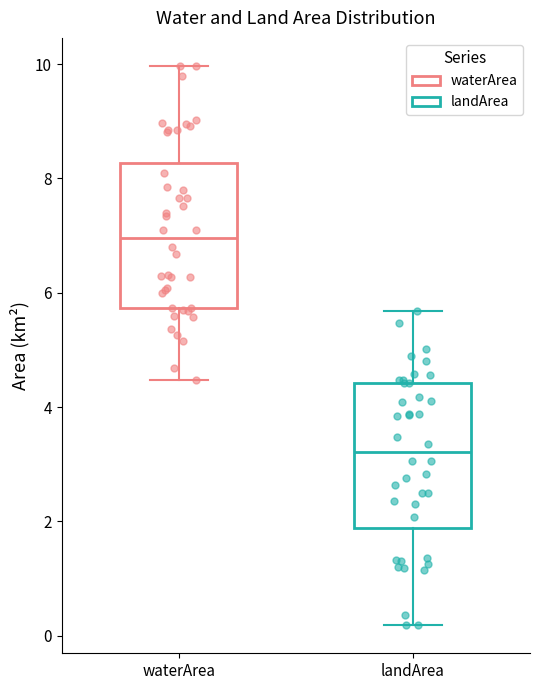

Reading left to right, transcribe this box plot: for each box, give where its median line is, the range the box spans, and where its two whiskers end, as read against the y-axis. The values are not printed on the chart, so give them approximately, as read against the axis.

waterArea: median 7.0, box 5.8 to 8.2, whiskers 4.4 to 10.0
landArea: median 3.2, box 1.8 to 4.4, whiskers 0.2 to 5.6